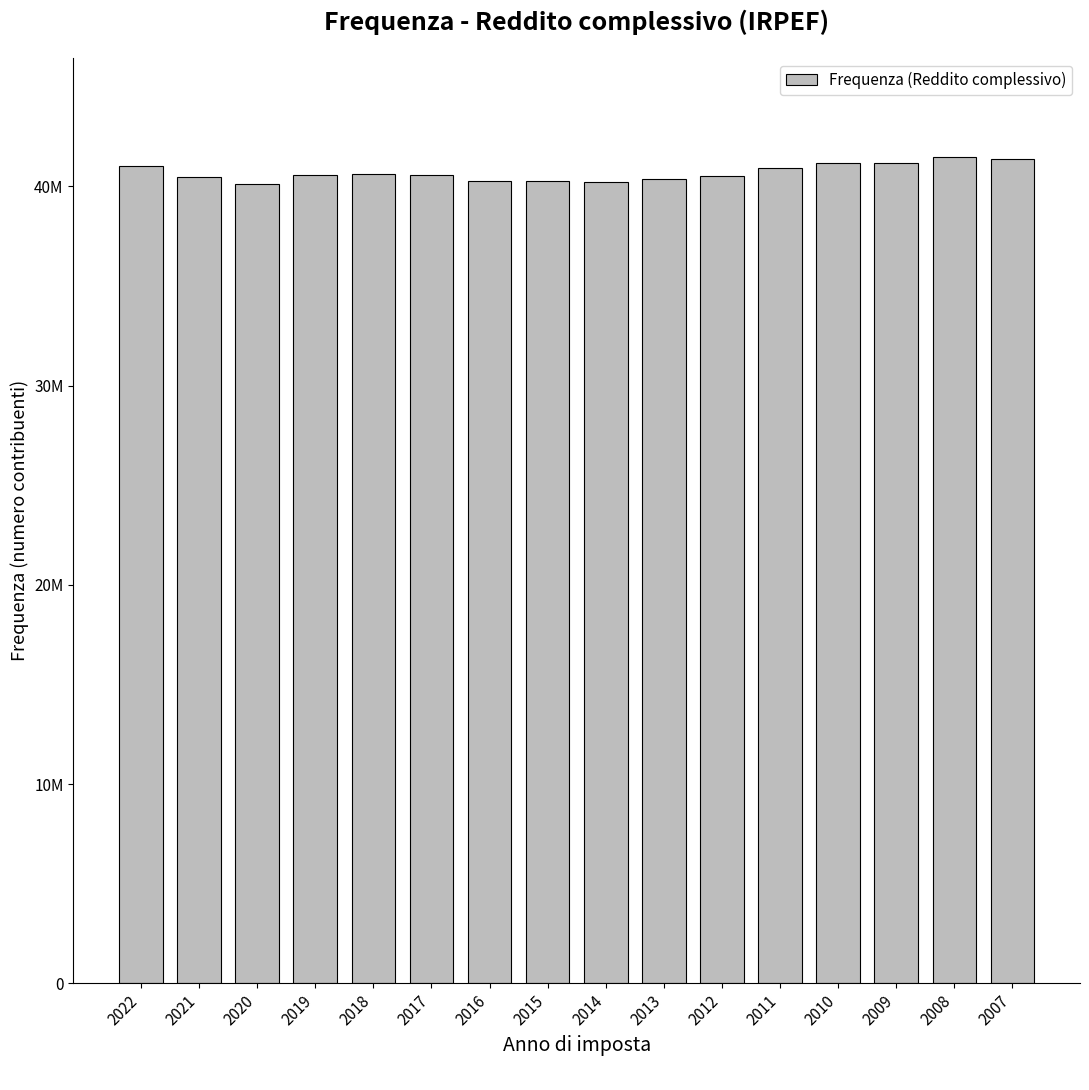

Does the chart contain any negative values?

No